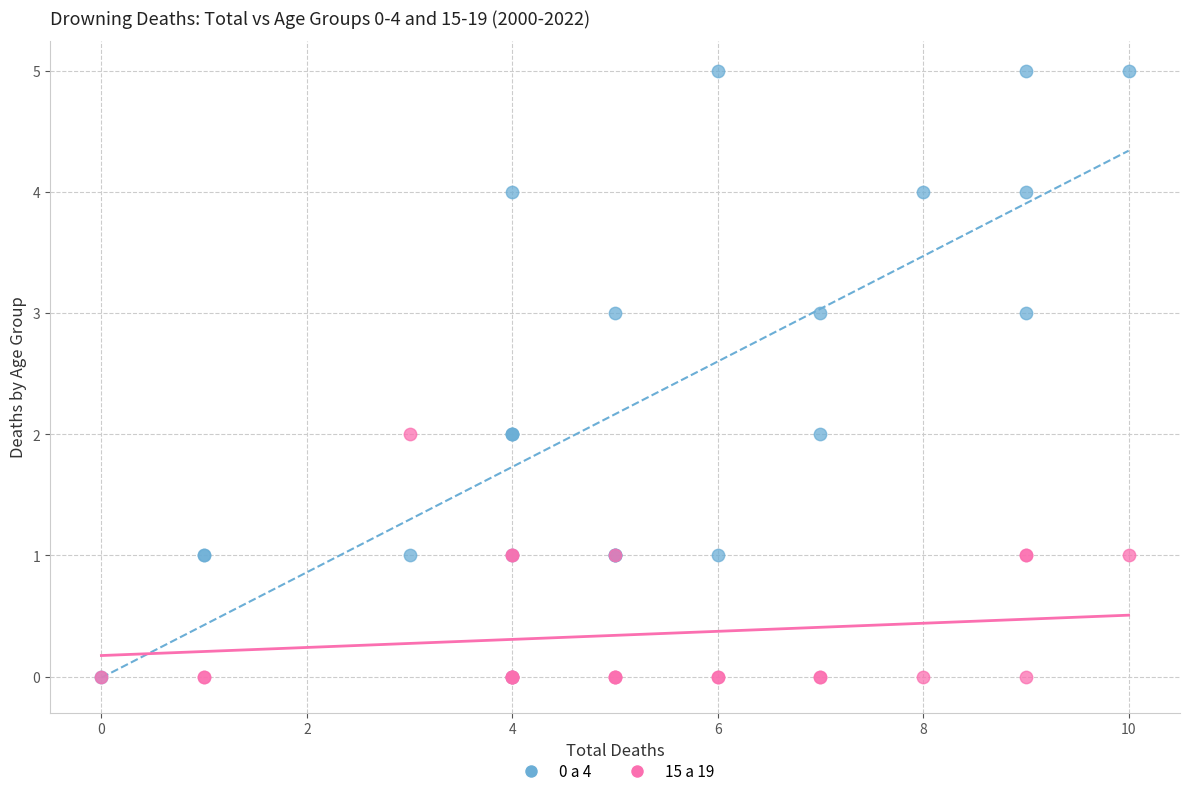

What are all the series names shown in the legend?

0 a 4, 15 a 19